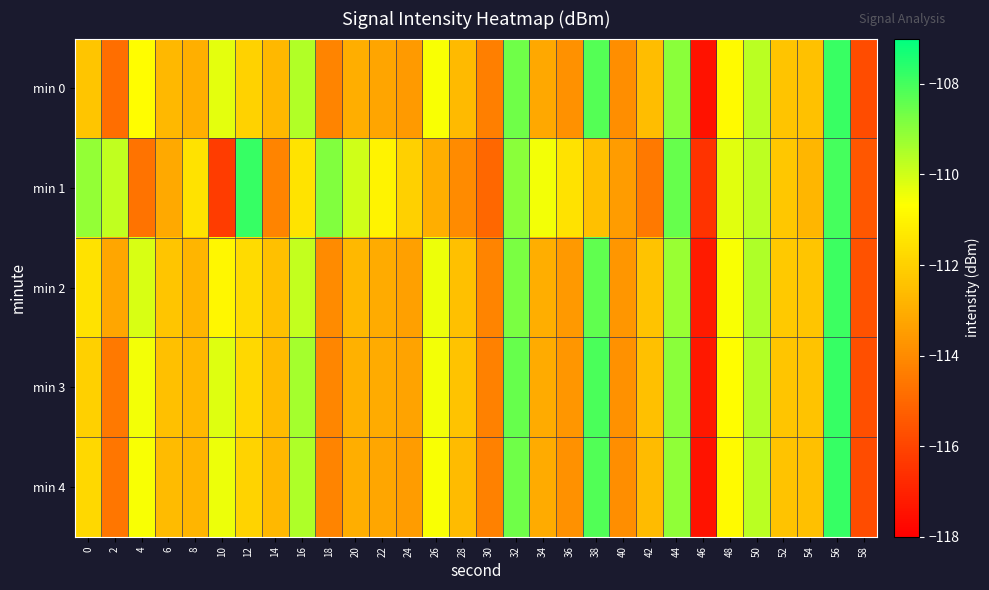

What is the difference between the highest and lowest values at 4?

4.6